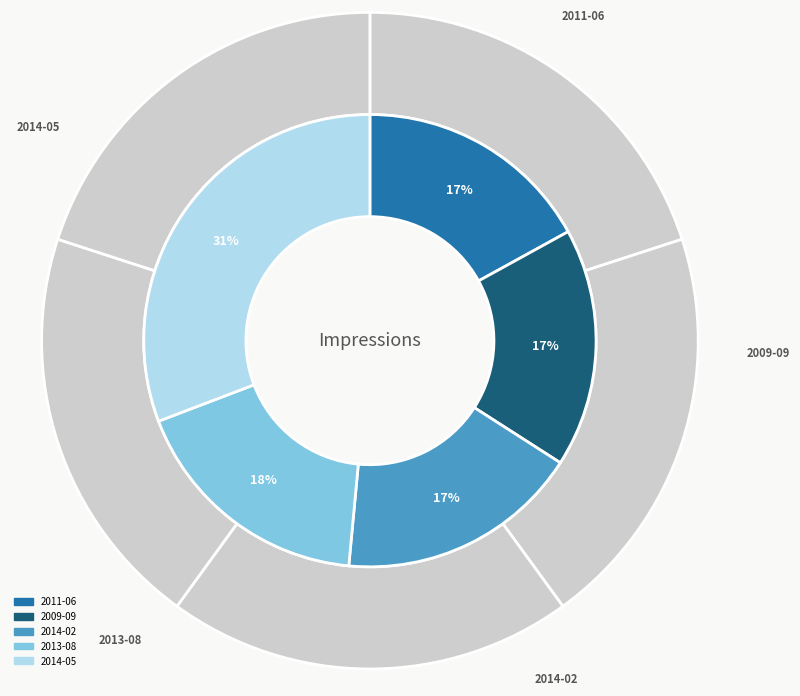

What is the smallest slice in the pie chart?

2011-06